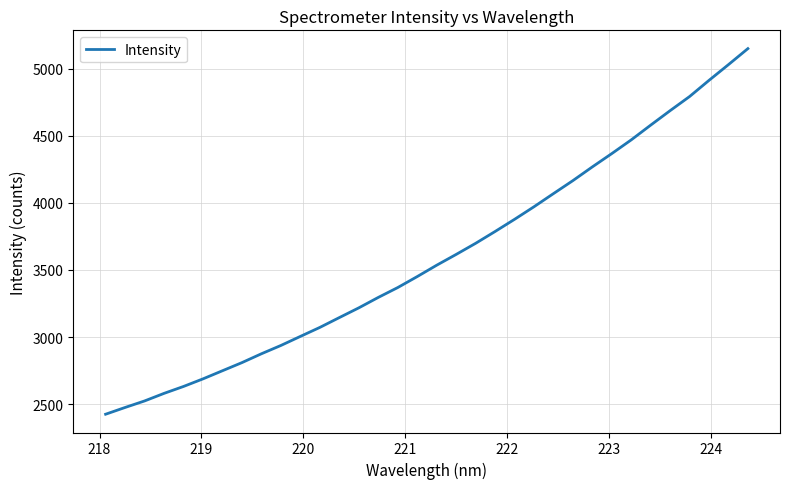

What is the greatest value displayed?

5149.5